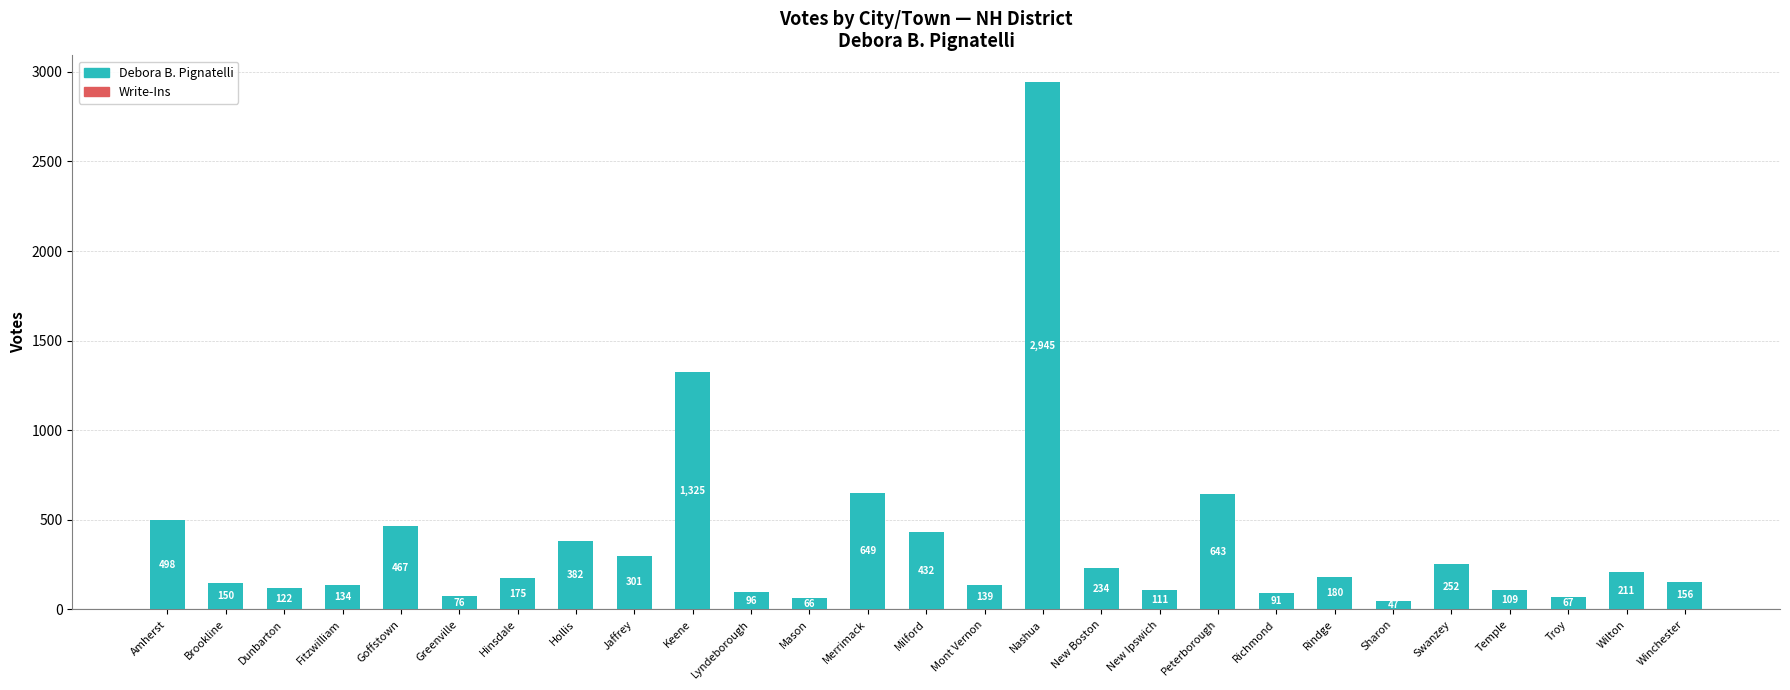

What is the maximum value shown in the chart?

2945